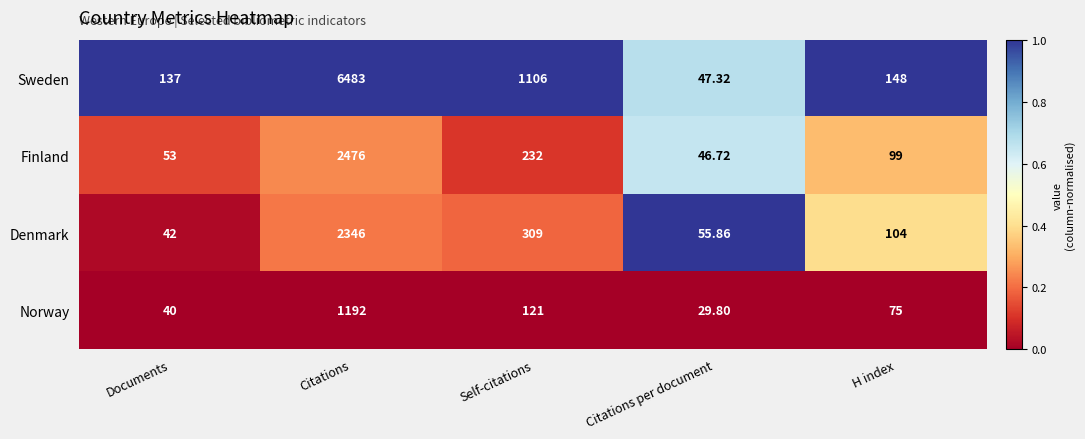

Which category has the highest value in the Norway series?

Citations